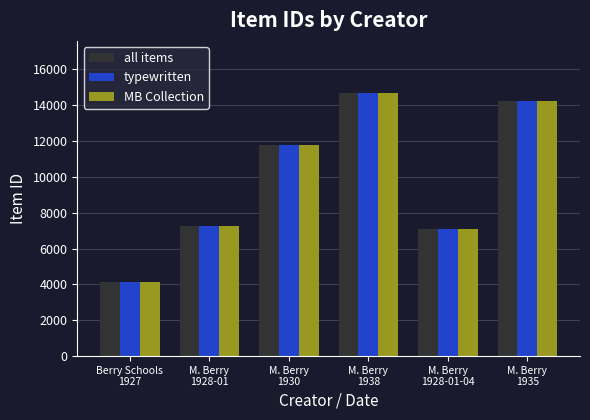

What are all the series names shown in the legend?

all items, typewritten, MB Collection